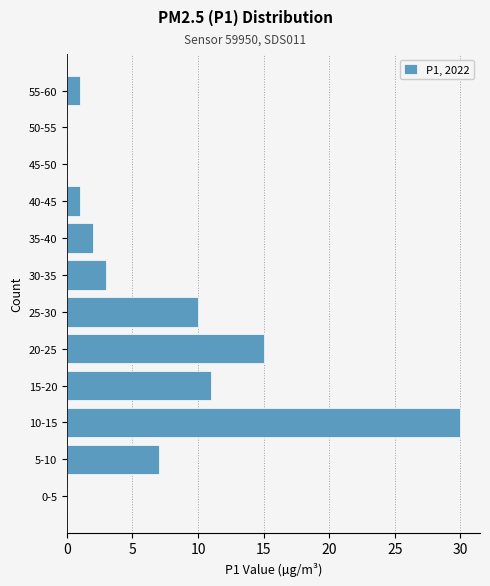

Reading bottom to top, extract all data points from this chart.

0-5=0	5-10=7	10-15=30	15-20=11	20-25=15	25-30=10	30-35=3	35-40=2	40-45=1	45-50=0	50-55=0	55-60=1